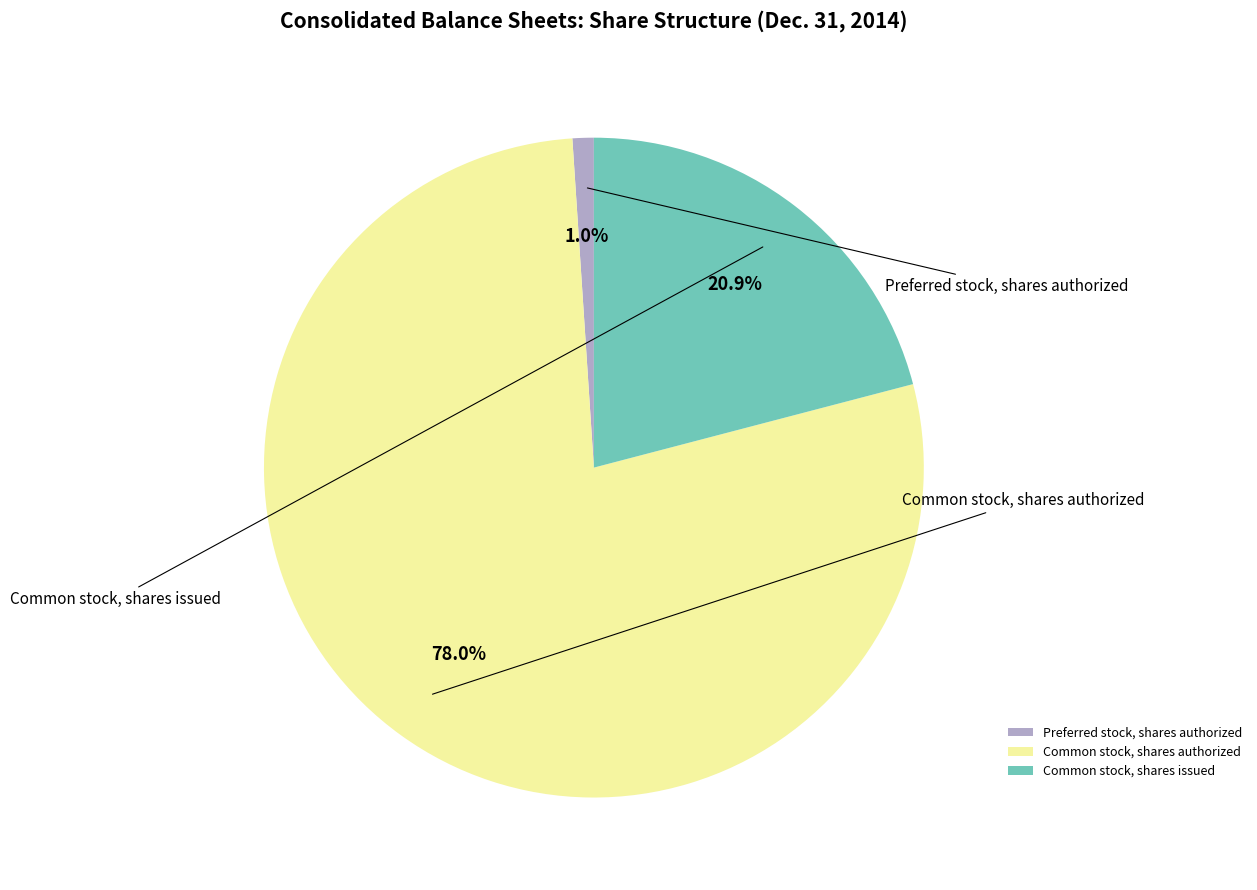

Which slice is the largest?

Common stock, shares authorized